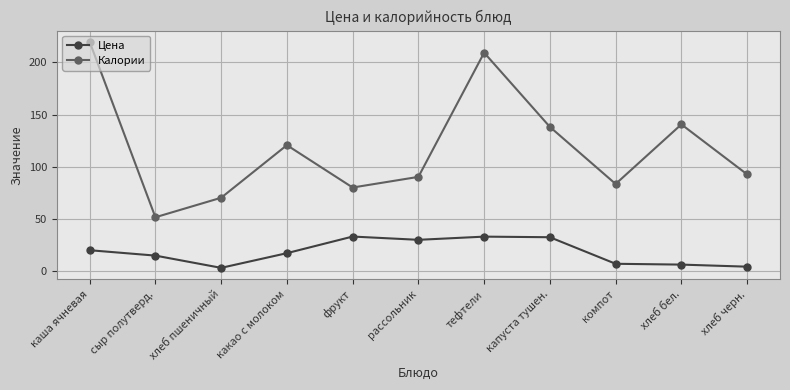

How many lines are shown in the chart?

2